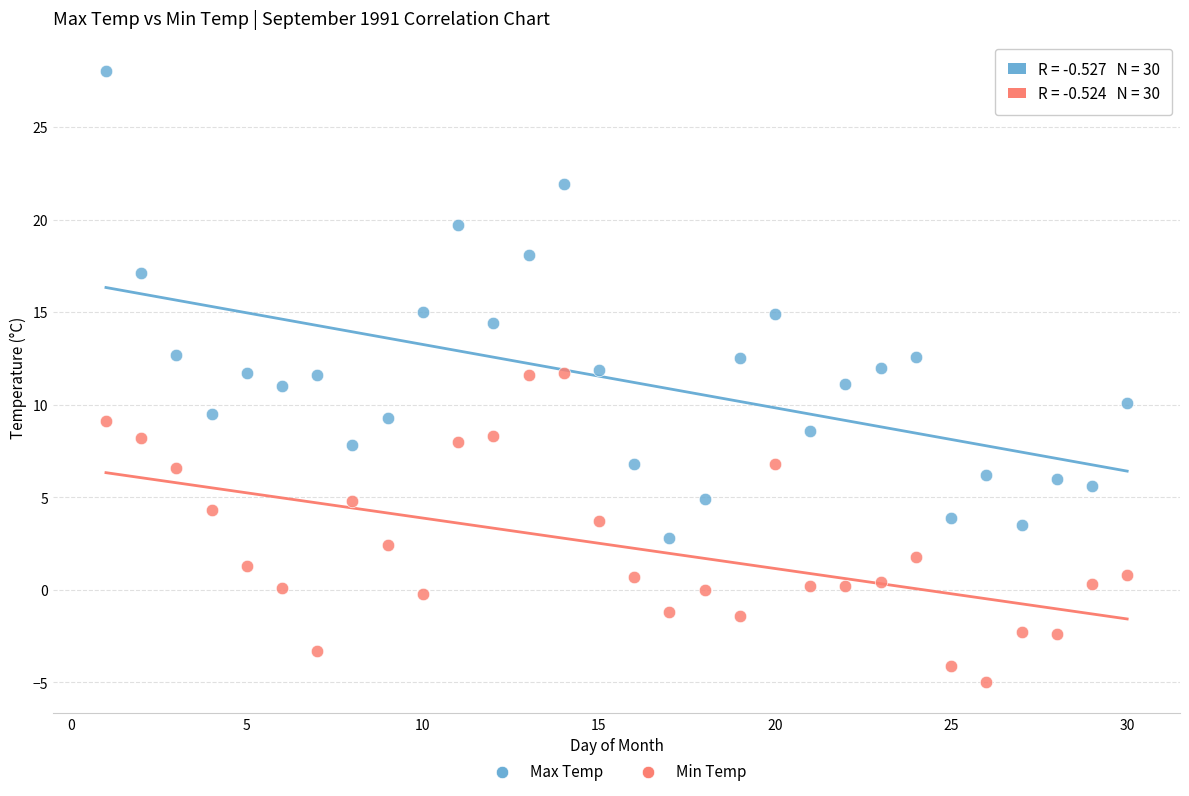

Which series has the widest spread of Y values?

Max Temp